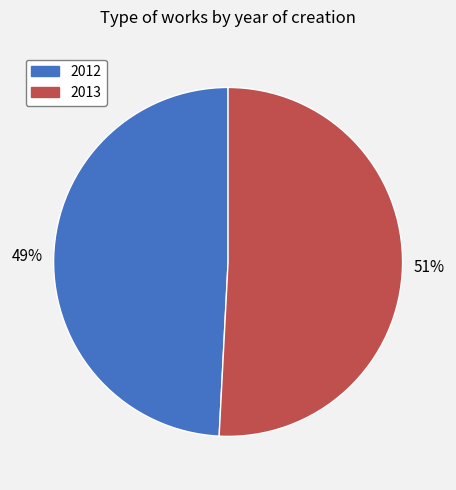

Count the number of slices in the pie.

2